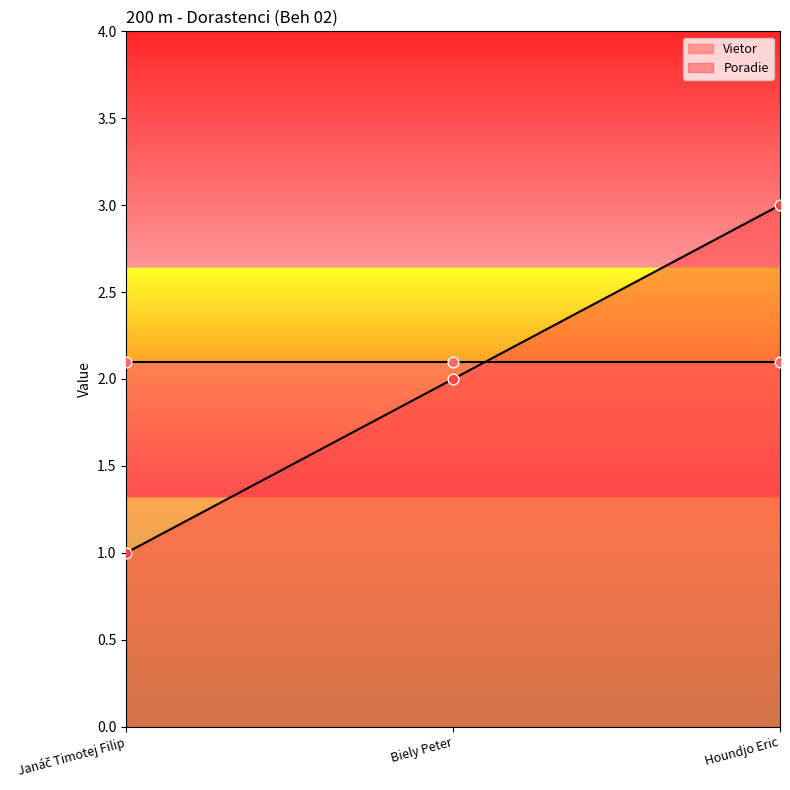

What is the change in value from Janáč Timotej Filip to Houndjo Eric?

+2